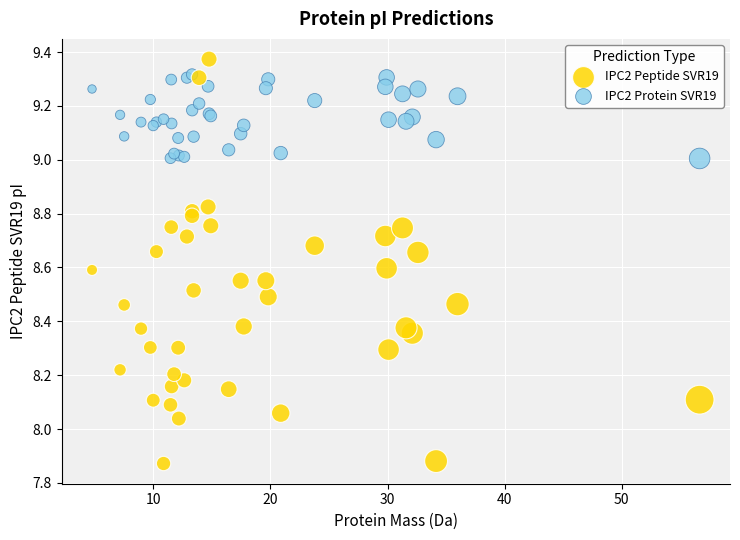

Which series contains the lowest Y value?

IPC2 Peptide SVR19